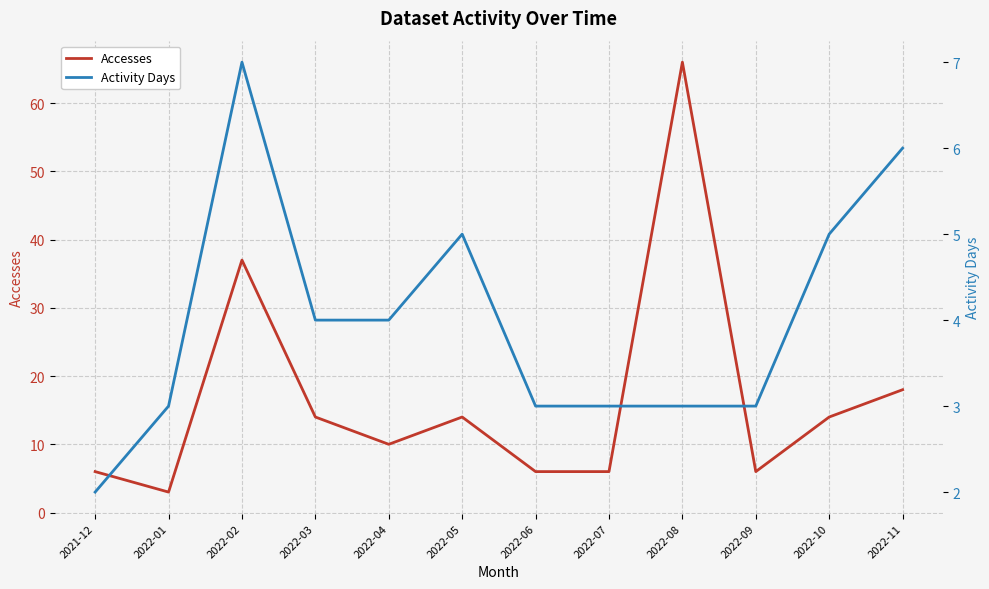

True or false: Accesses has a value of 6 at 2021-12.

True